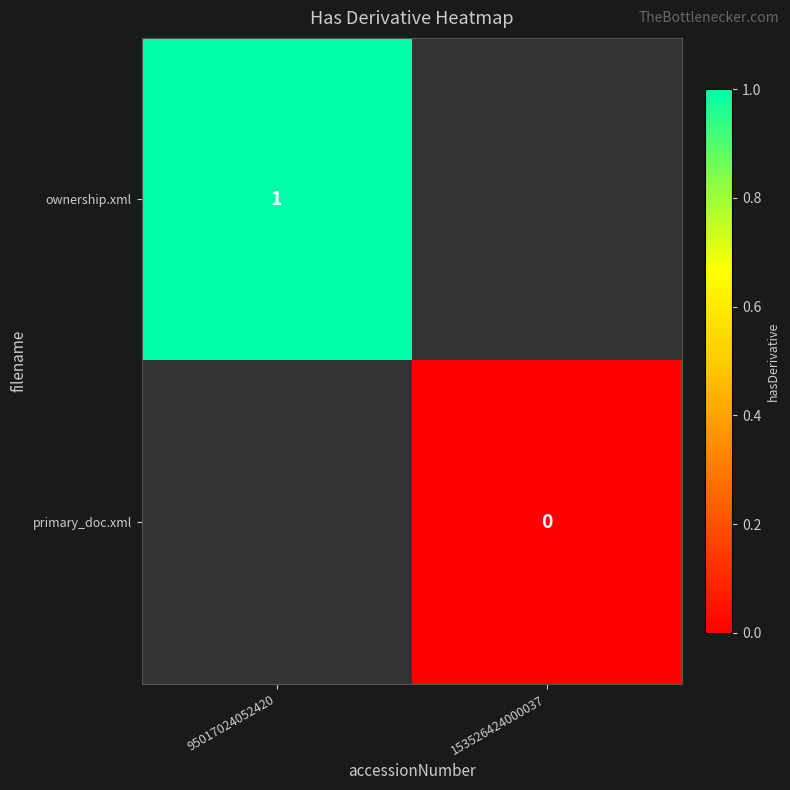

Is it true that ownership.xml equals 1 at 95017024052420?

True